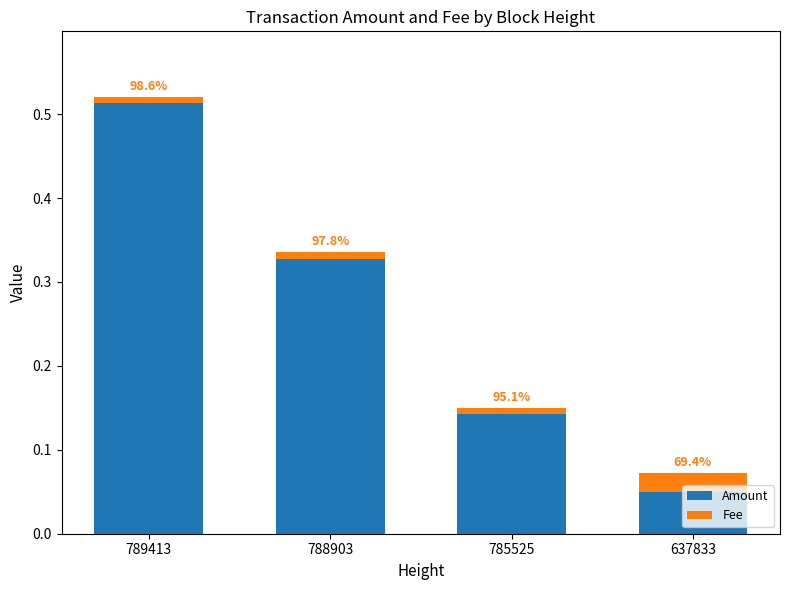

Is it true that Amount equals 0.2 at 785525?

False